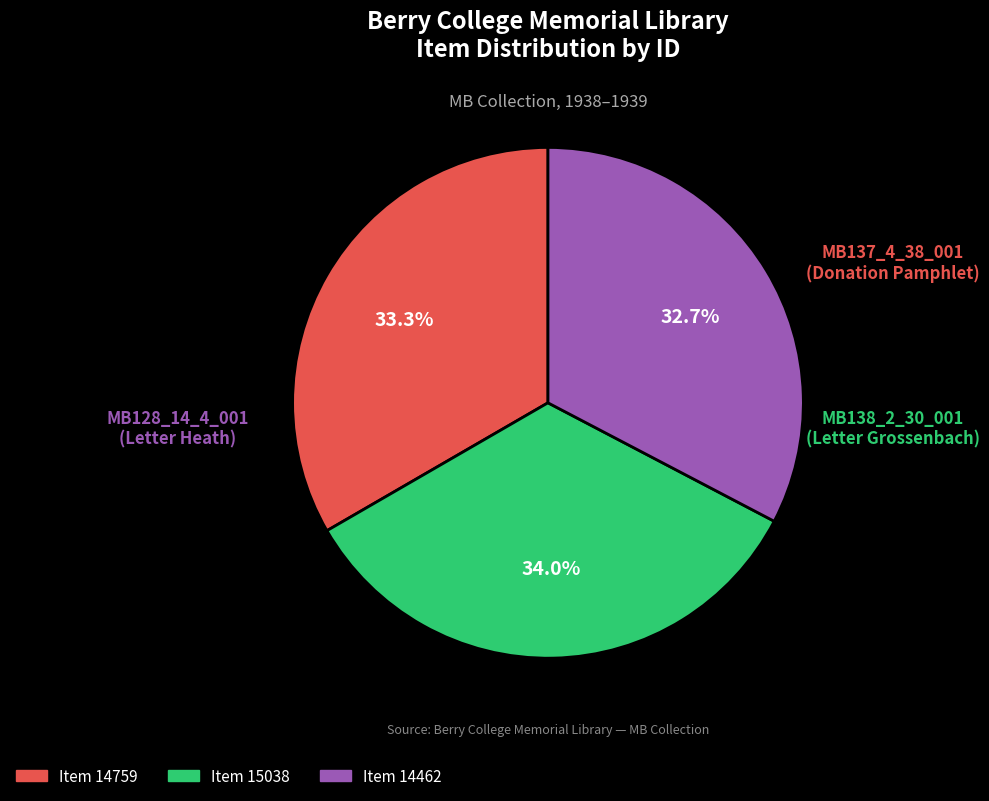

Does any single category account for the majority?

No